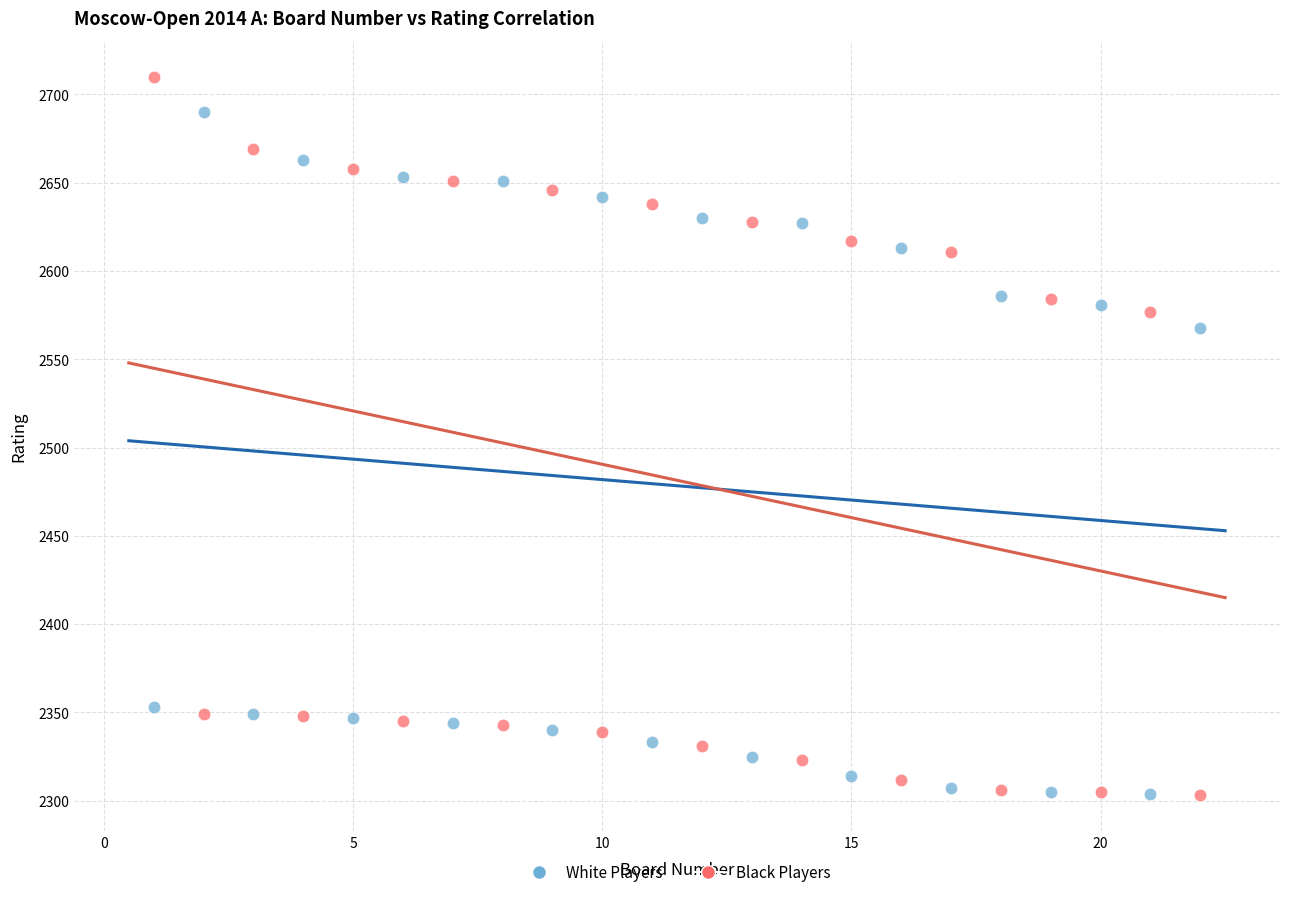

What is the X range (max minus min) for the scatter plot?

21